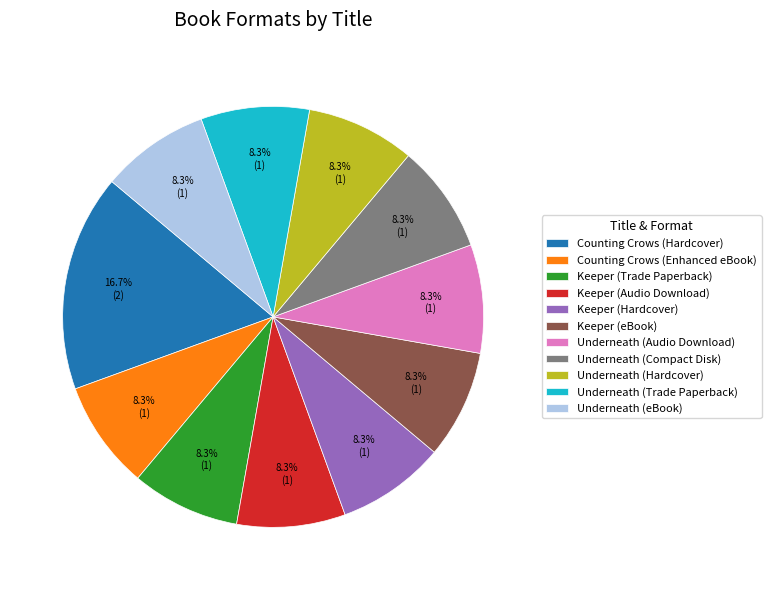

What is the ratio of the value at Underneath (Audio Download) to the value at Counting Crows (Hardcover)?

0.5